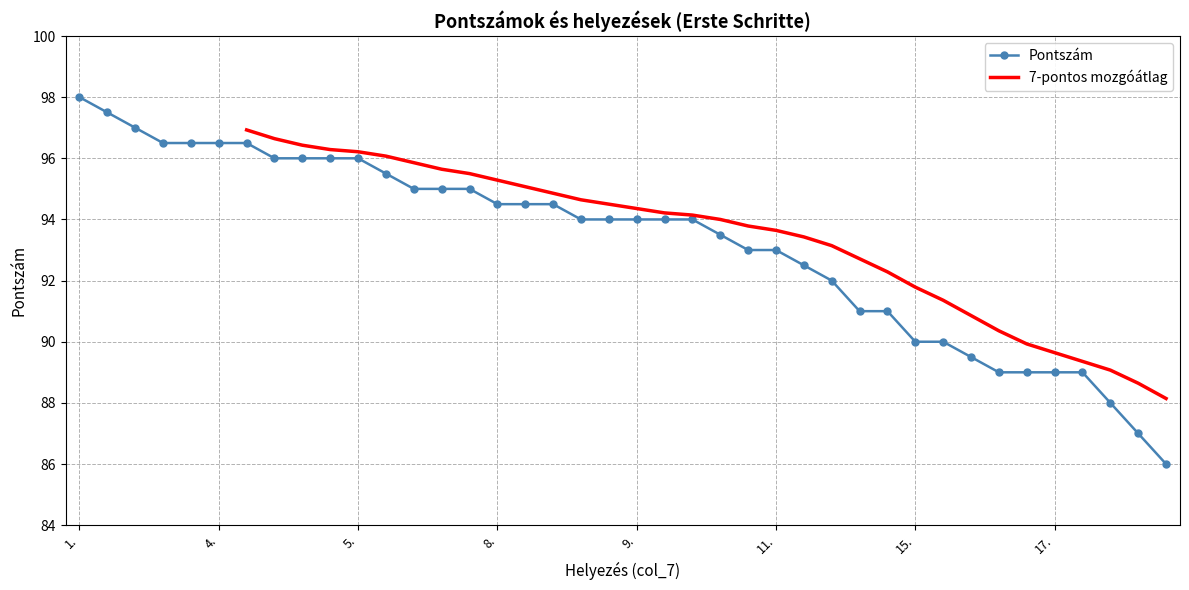

What is the highest value of the Pontszám series?

98.0